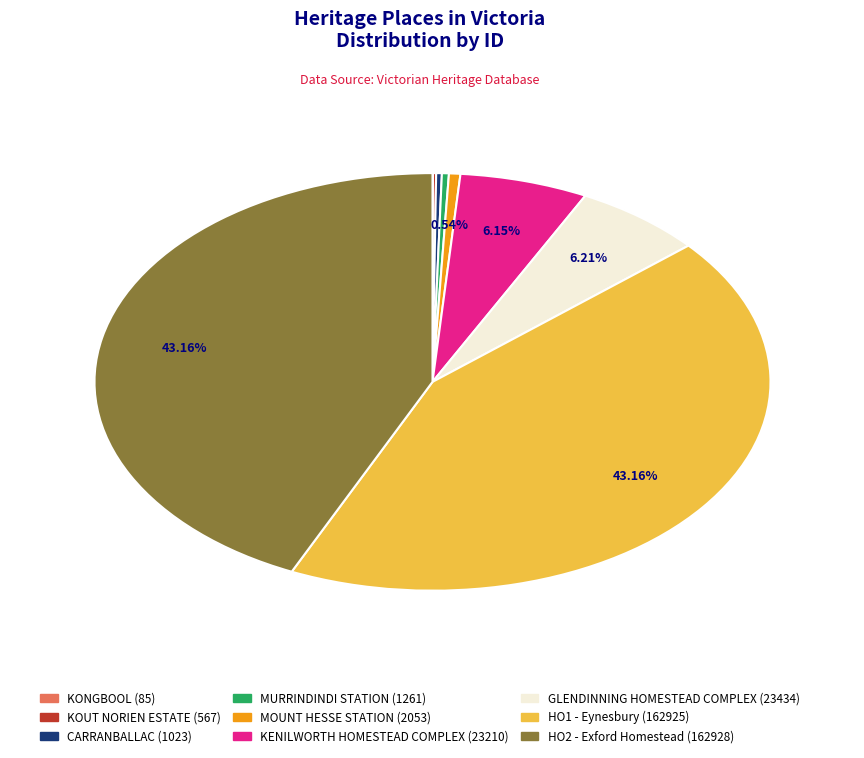

To the nearest percent, what portion does HO2 - Exford Homestead represent?

43%